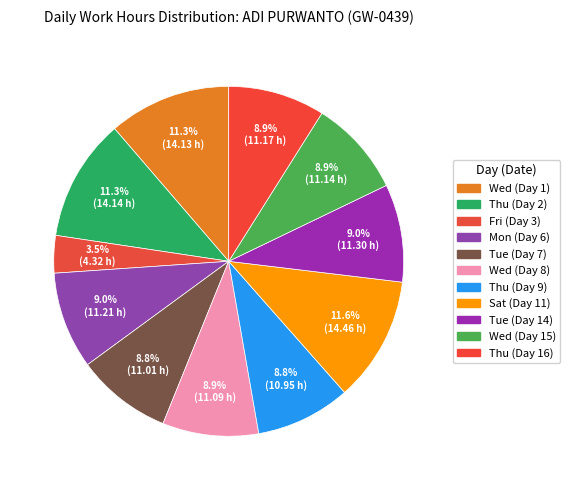

How many slices are in this pie chart?

11